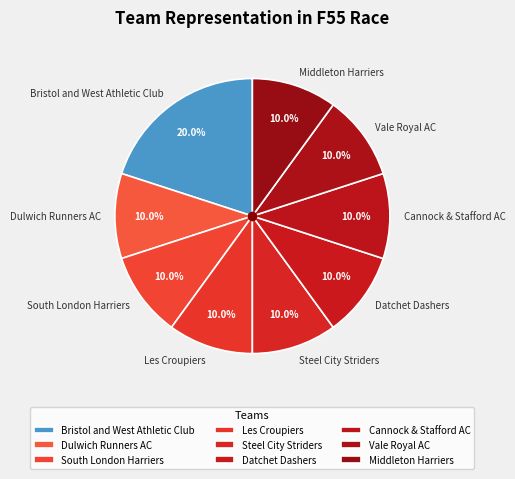

Combined, what portion of the pie is Vale Royal AC and Dulwich Runners AC?

20.0%